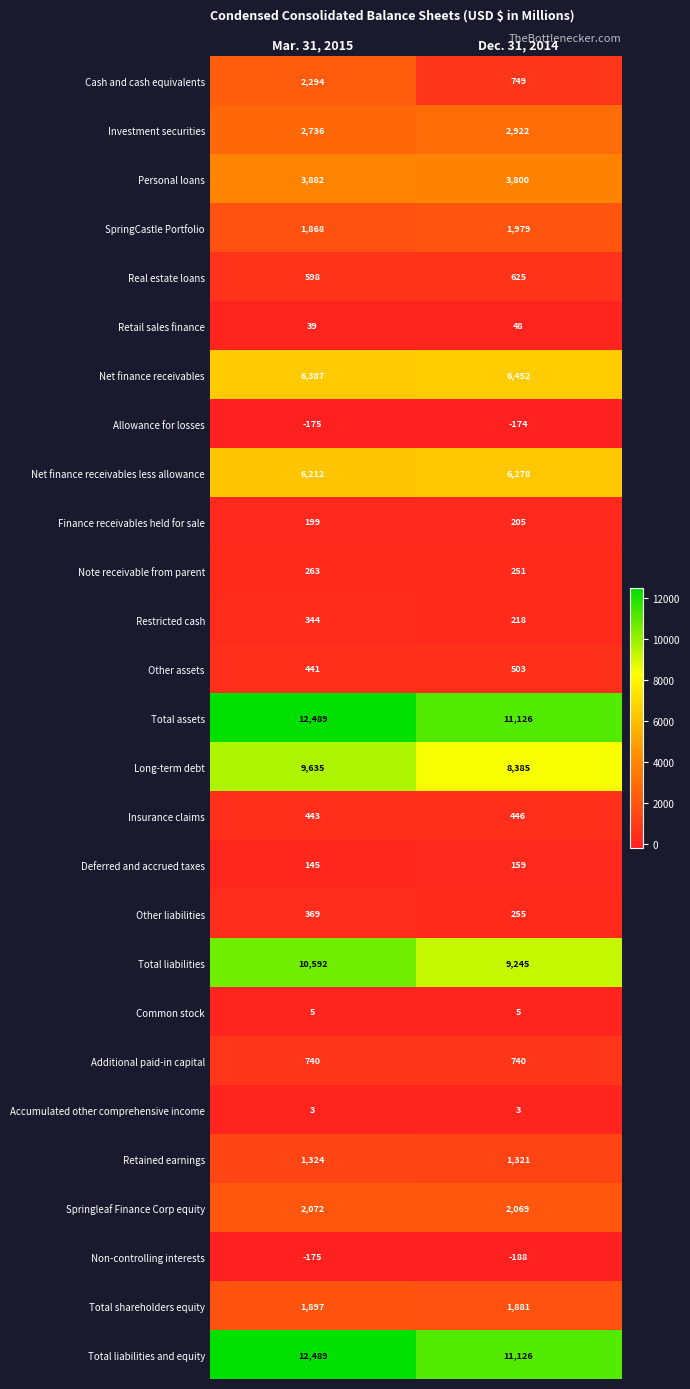

What is the sum of the Restricted cash values at Dec. 31, 2014 and Mar. 31, 2015?

562